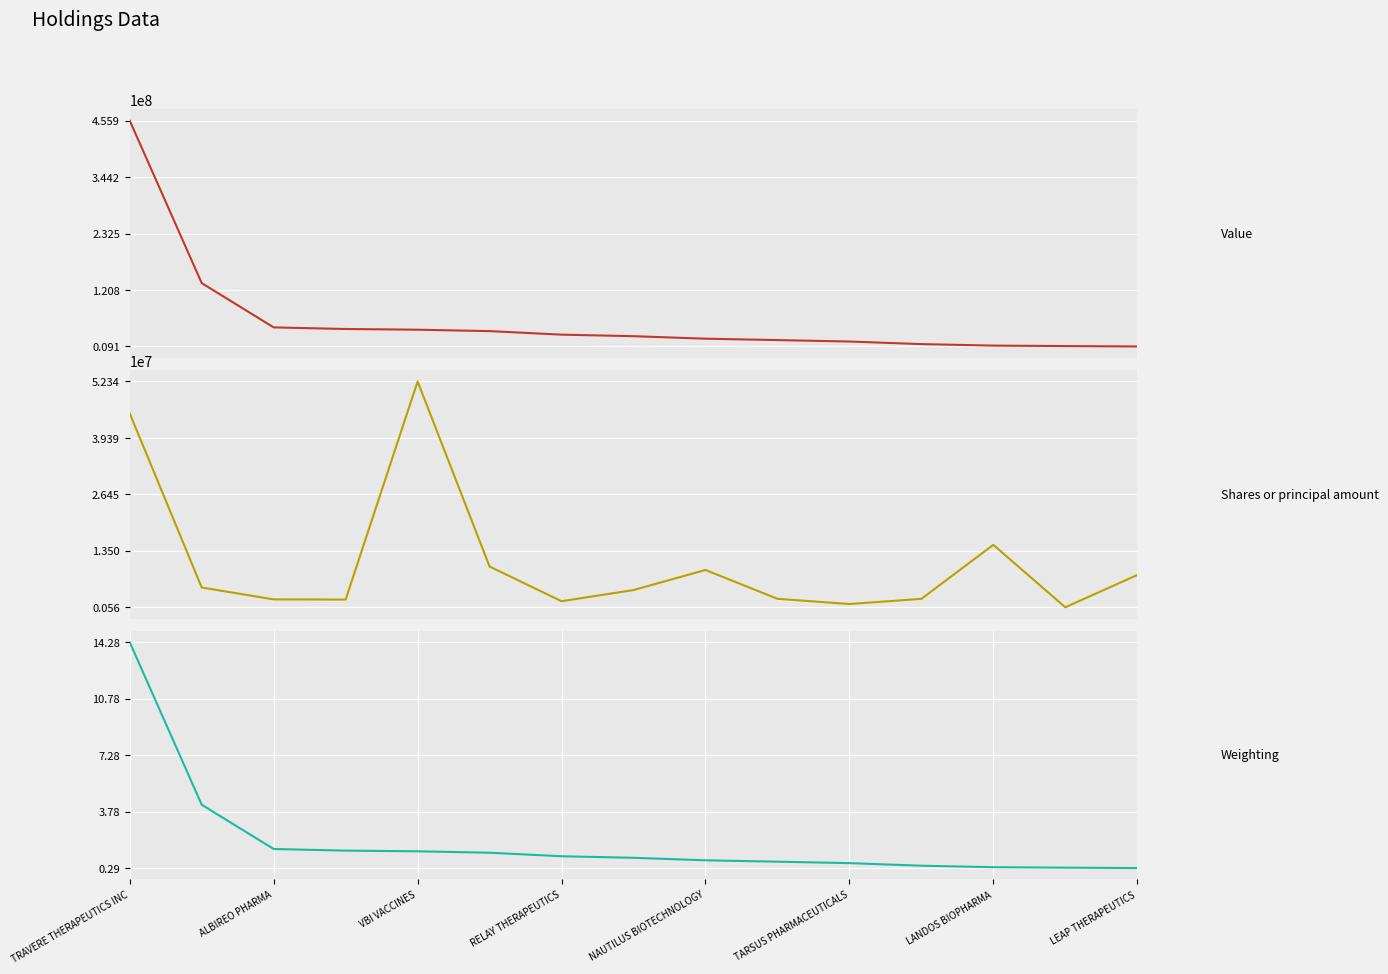

How many data points in Value are above 29484000?

7